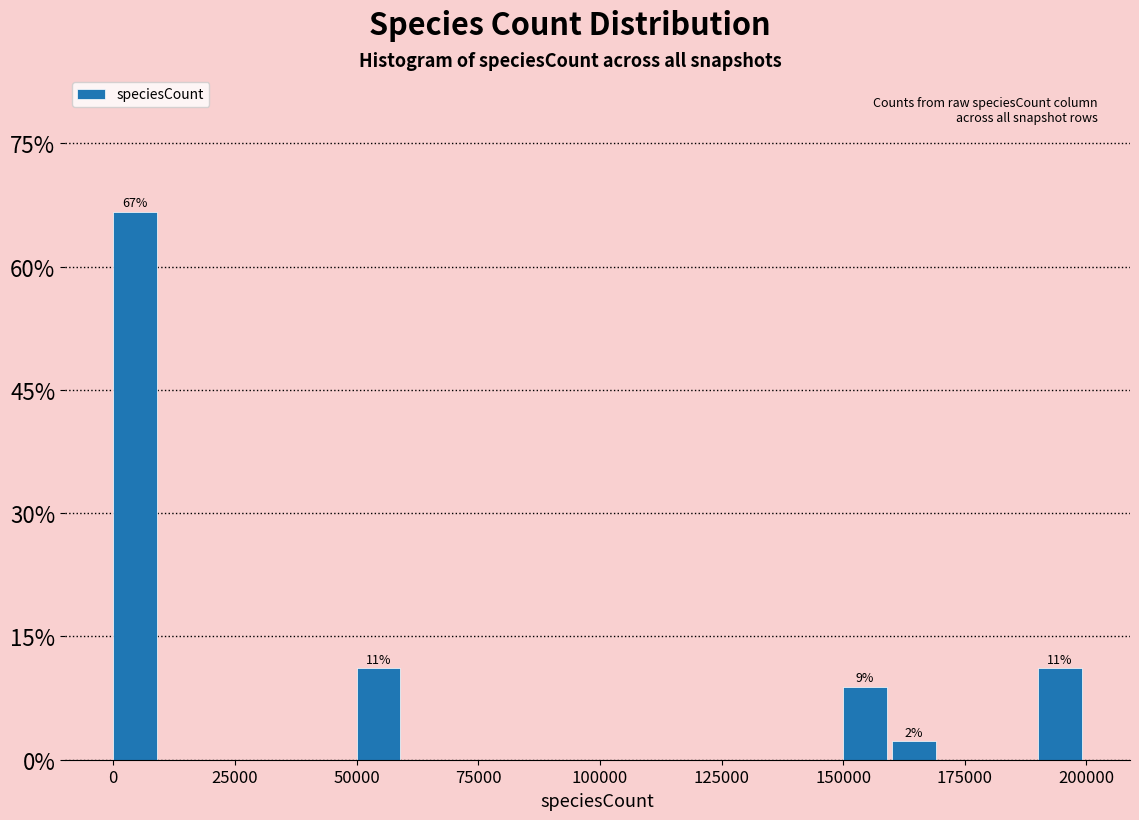

Around what value on the x-axis is the tallest bar? Give the approximate position of its centre, as read against the axis.

5000